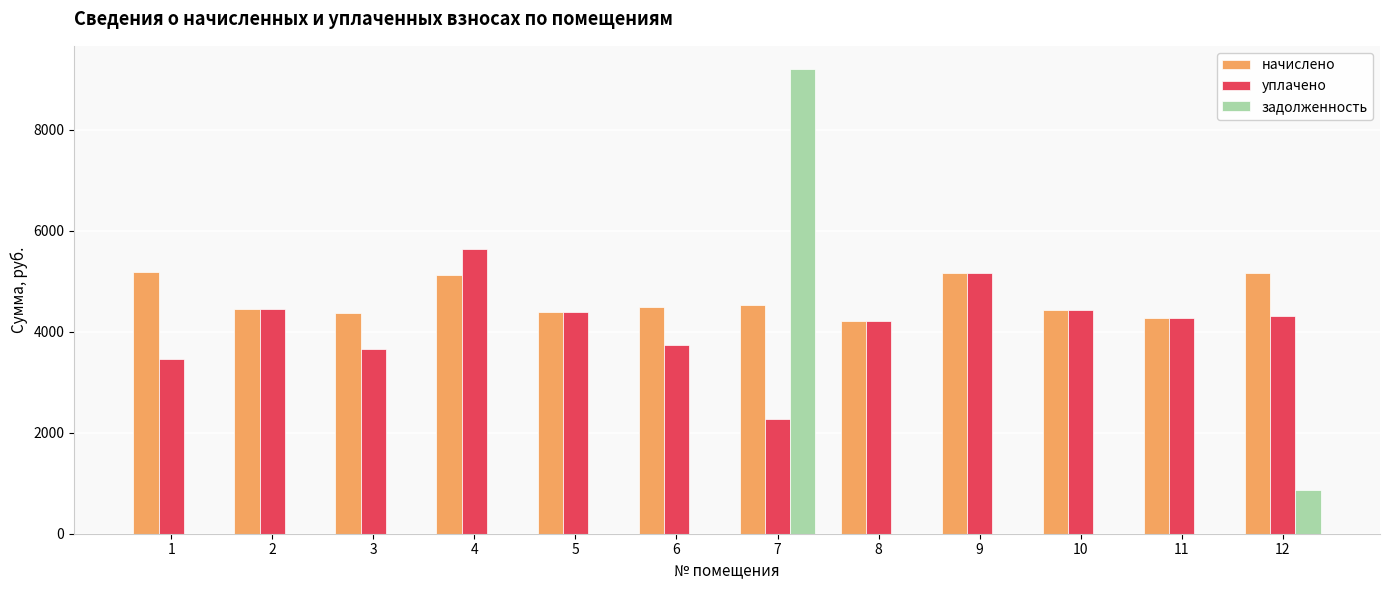

What is the highest value of the задолженность series?

9206.2